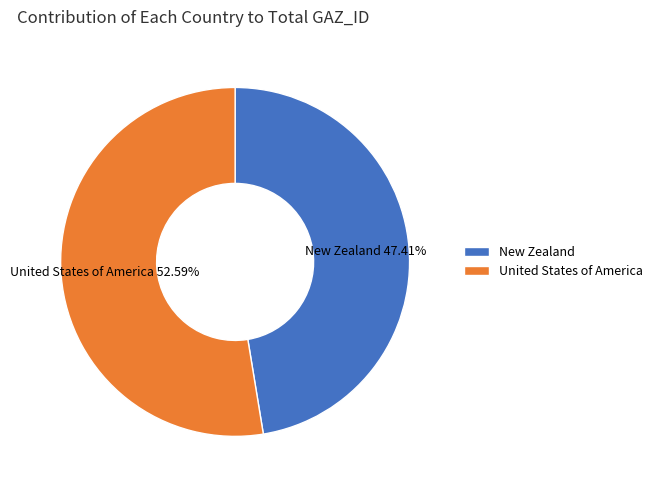

What percentage is the United States of America slice, to the nearest percent?

53%